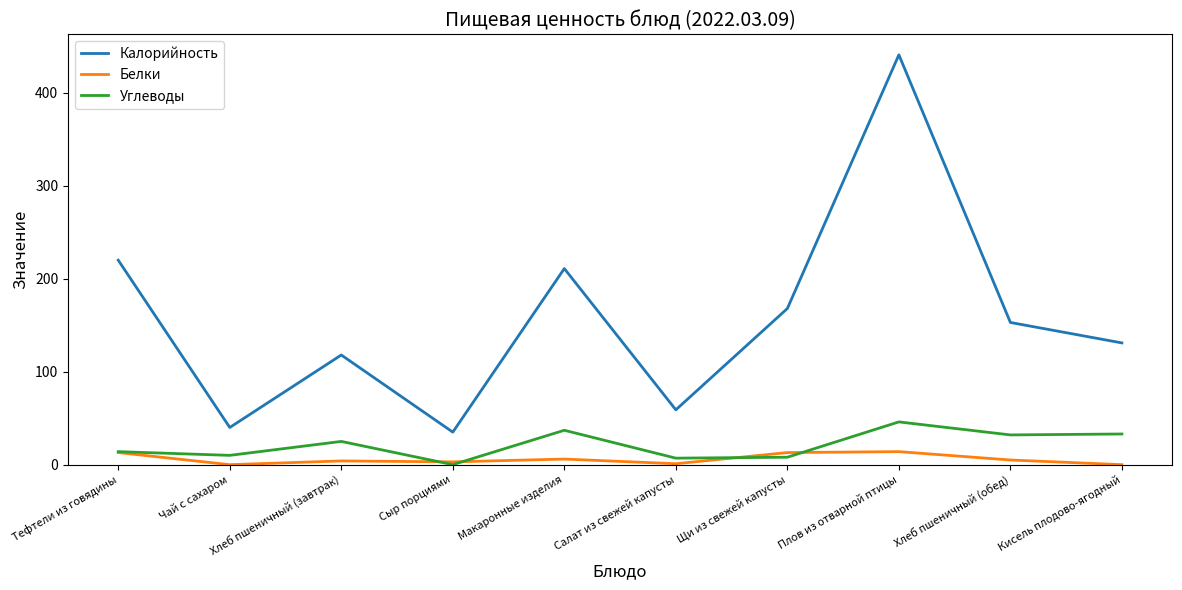

True or false: Калорийность and Углеводы cross at least once.

False